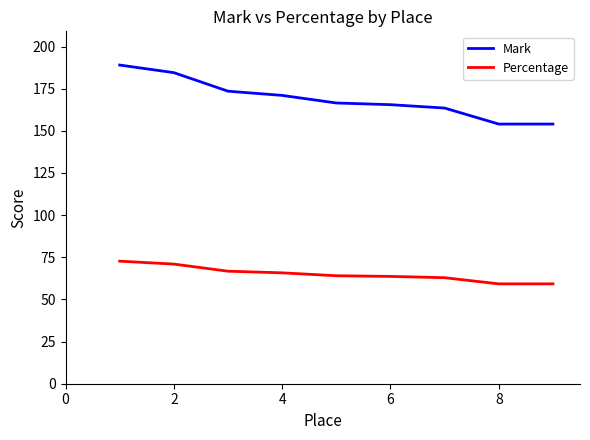

At how many categories does at least one series exceed 136?

9